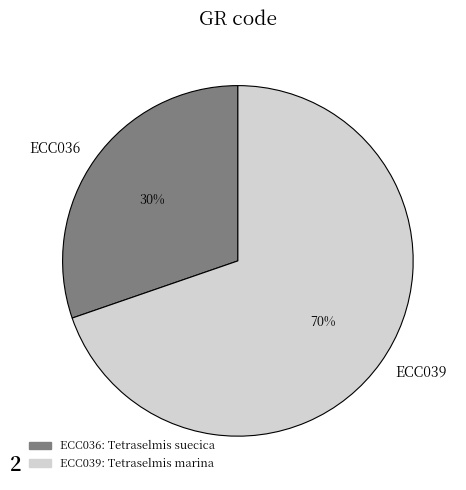

Which category has the smallest portion of the pie?

ECC036